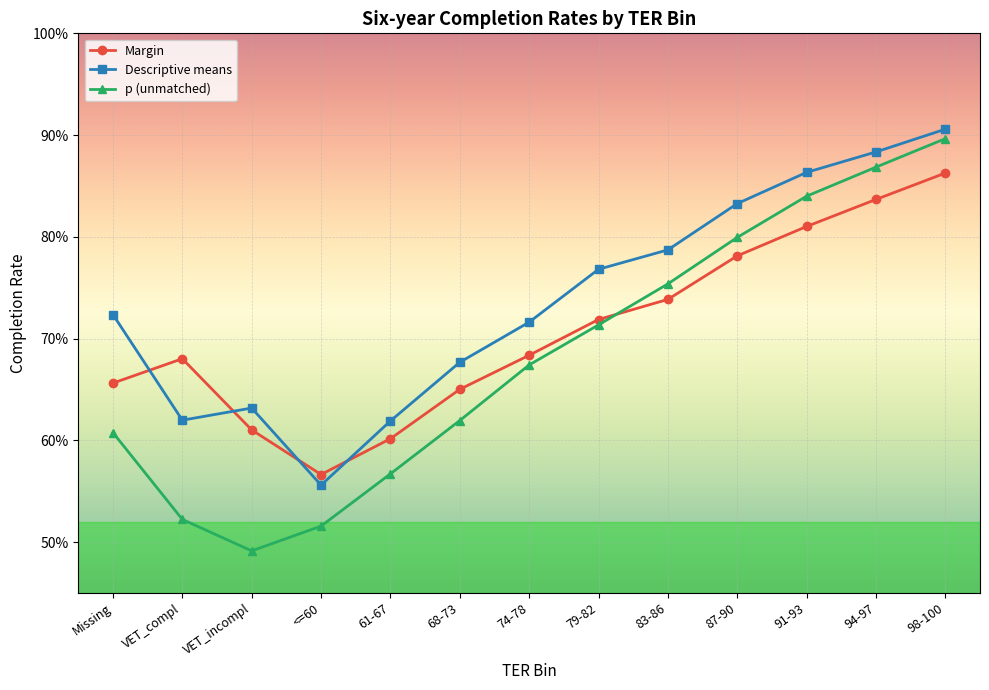

Reading right to left, list all the values displayed in this chart.

Margin: 0.9	0.8	0.8	0.8	0.7	0.7	0.7	0.7	0.6	0.6	0.6	0.7	0.7
Descriptive means: 0.9	0.9	0.9	0.8	0.8	0.8	0.7	0.7	0.6	0.6	0.6	0.6	0.7
p (unmatched): 0.9	0.9	0.8	0.8	0.8	0.7	0.7	0.6	0.6	0.5	0.5	0.5	0.6